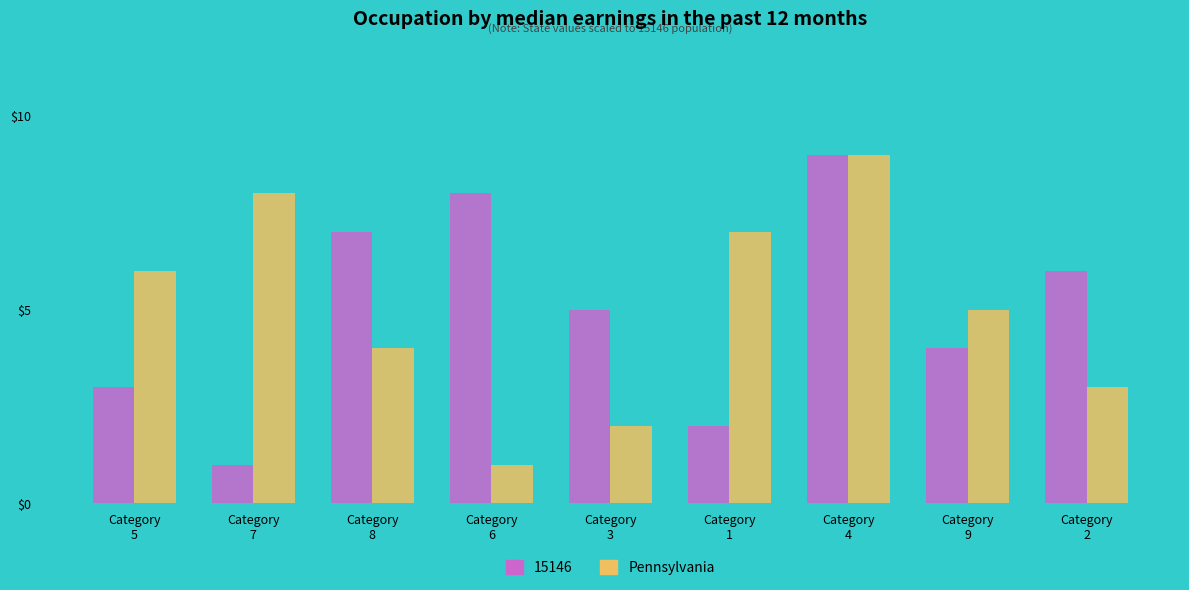

At which category does the chart reach its peak across all series?

Category
4